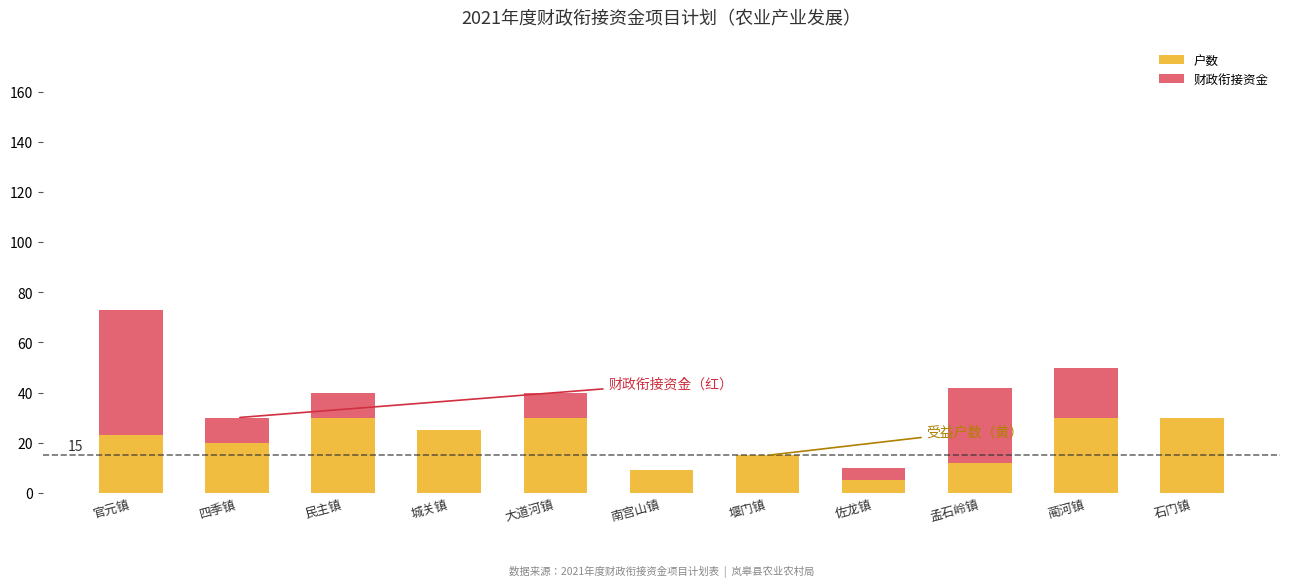

At which category is the sum across all series the highest?

官元镇